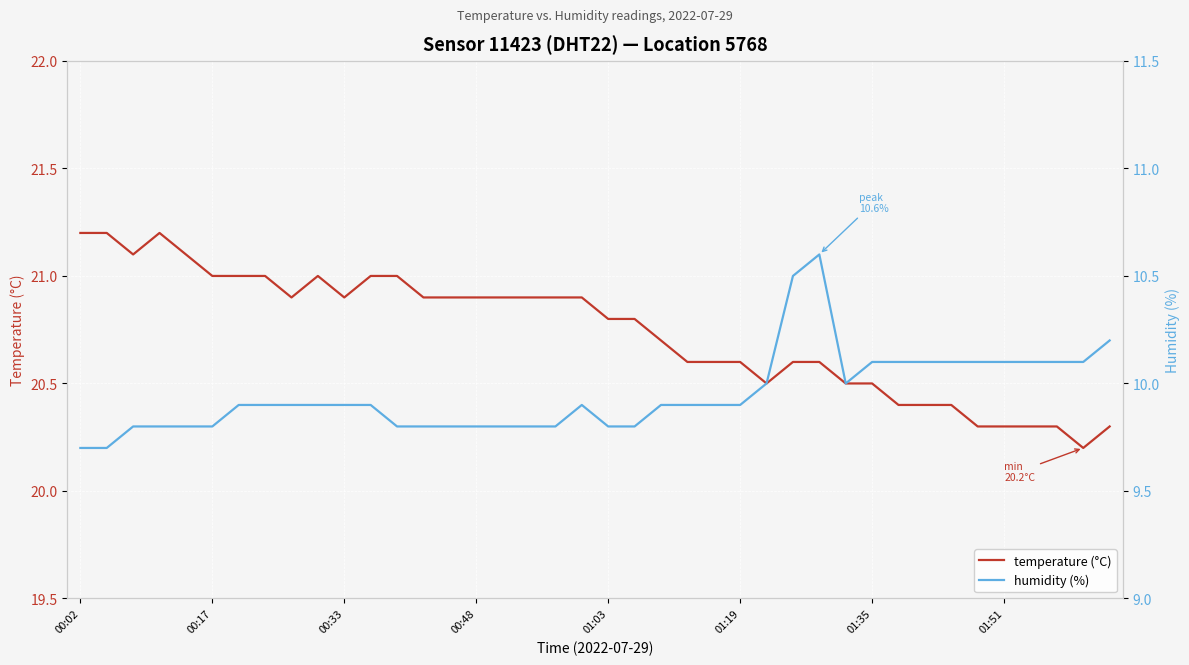

True or false: temperature (°C) and humidity (%) cross at least once.

False